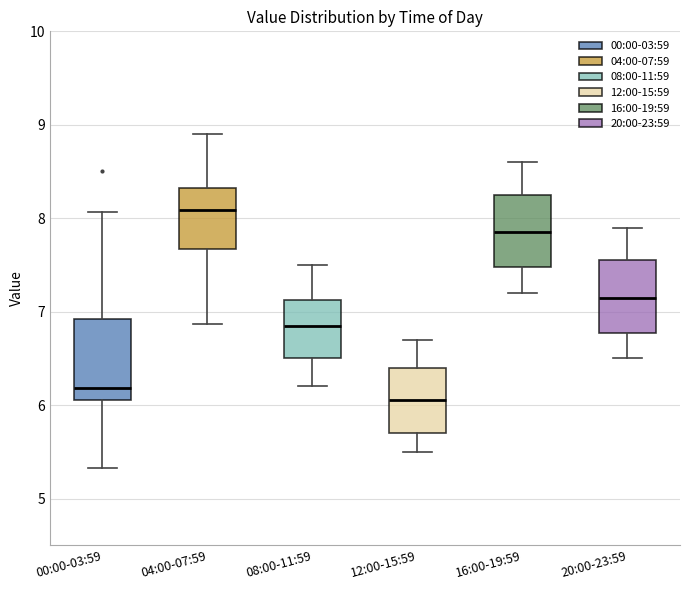

Reading left to right, read every box against the y-axis: the position of its median line, the range the box covers, and the ends of its whiskers. The values are not printed on the chart, so give them approximately, as read against the axis.

00:00-03:59: median 6.2, box 6.1 to 6.9, whiskers 5.3 to 8.1
04:00-07:59: median 8.1, box 7.7 to 8.3, whiskers 6.9 to 8.9
08:00-11:59: median 6.9, box 6.5 to 7.1, whiskers 6.2 to 7.5
12:00-15:59: median 6.1, box 5.7 to 6.4, whiskers 5.5 to 6.7
16:00-19:59: median 7.9, box 7.5 to 8.3, whiskers 7.2 to 8.6
20:00-23:59: median 7.2, box 6.8 to 7.6, whiskers 6.5 to 7.9